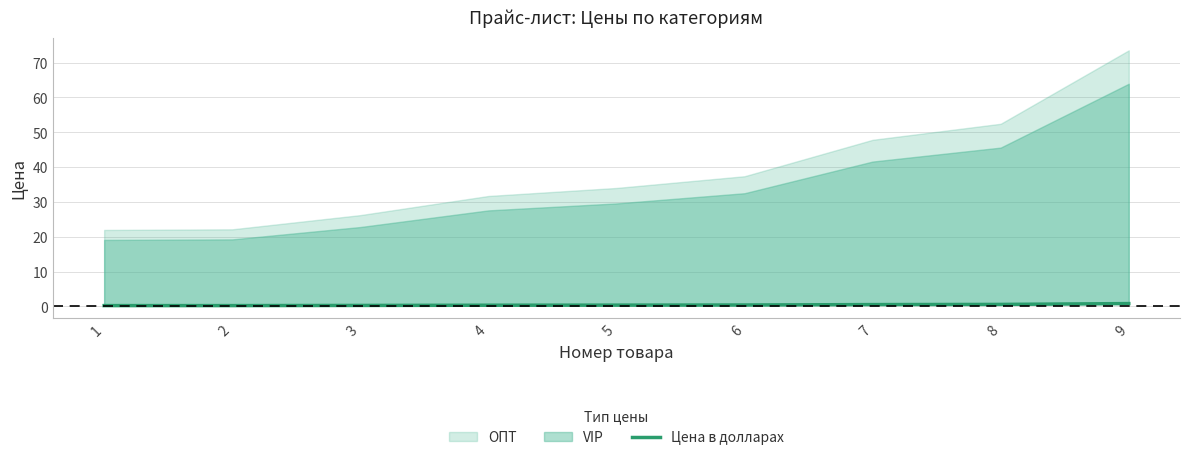

True or false: there are more than 0 points higher than both neighbors.

False